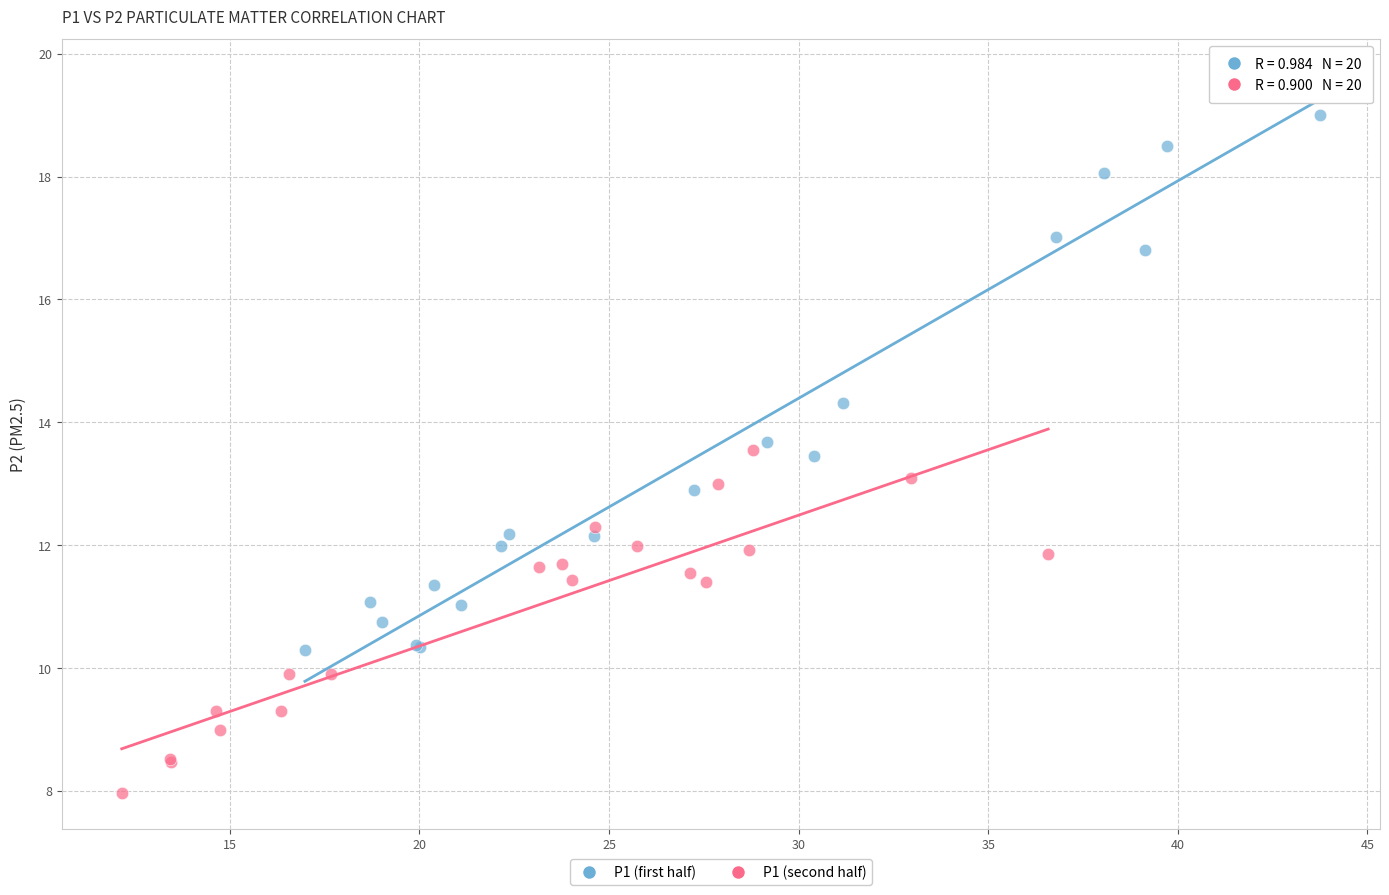

Which series has the largest Y range (max minus min)?

P1 (first half)